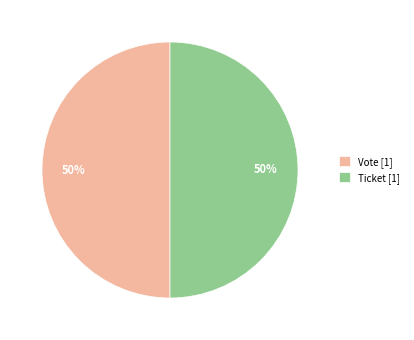

Approximately how many times larger is the value at Ticket [1] compared to Vote [1]?

1.0